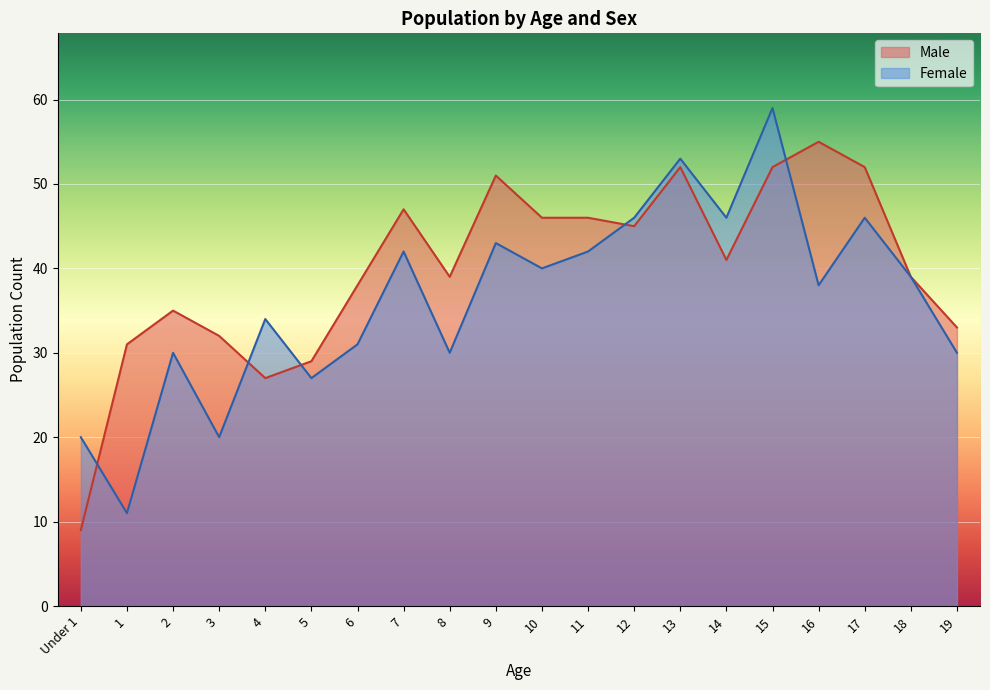

Which series has the largest range (max minus min)?

Female